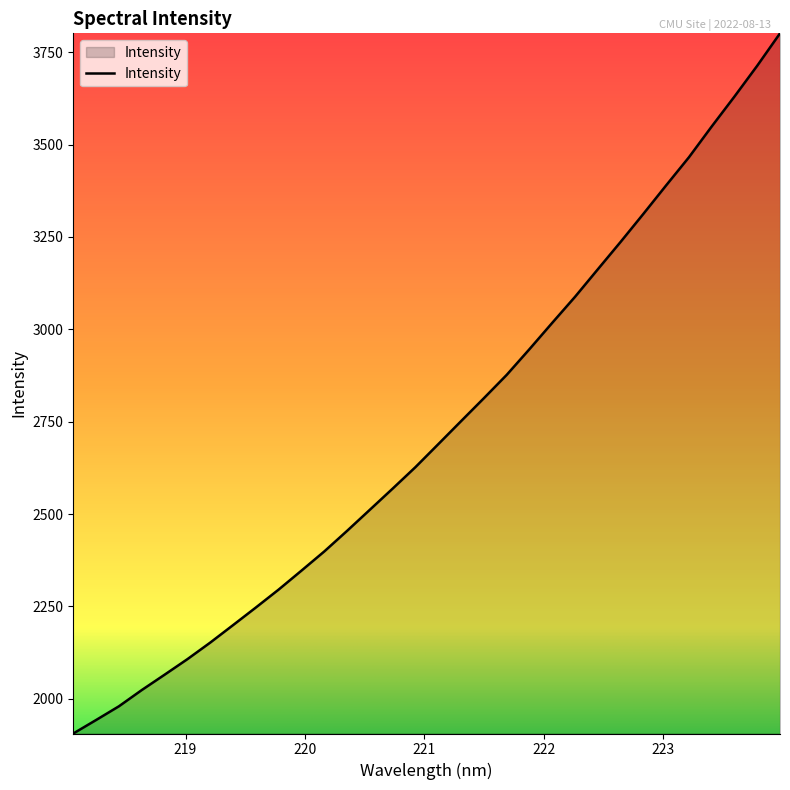

What is the difference between the maximum and minimum values?

1894.8